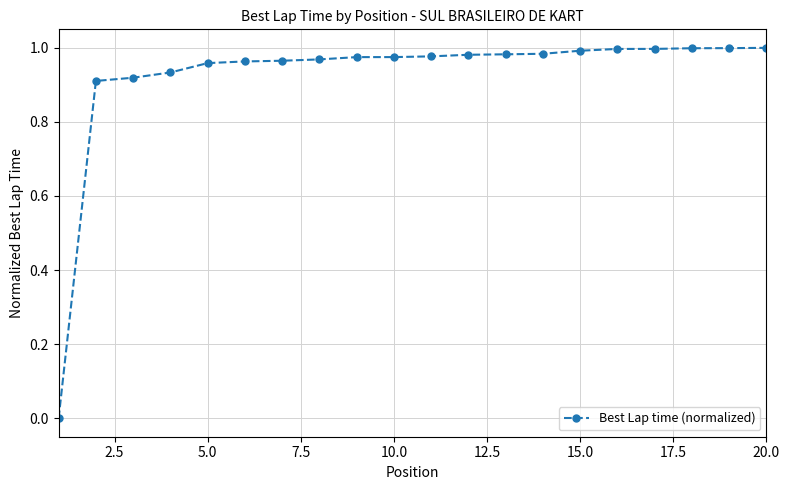

How many data points are above 0?

19